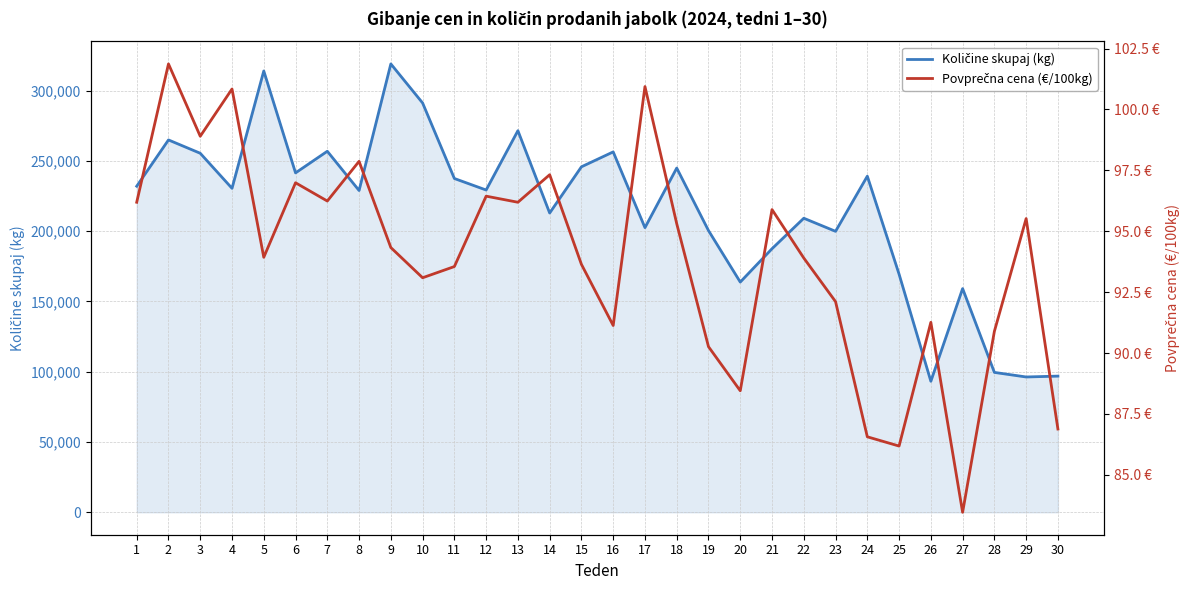

In Povprečna cena (€/100kg), how many points are lower than both neighbors (excluding endpoints)?

9